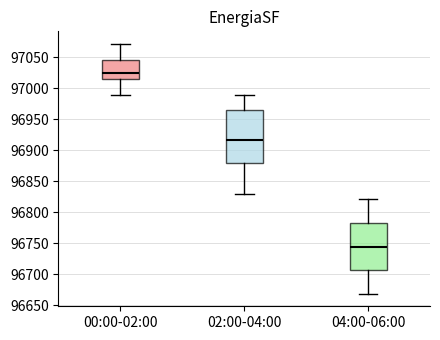

Reading left to right, transcribe this box plot: for each box, give where its median line is, the range the box spans, and where its two whiskers end, as read against the y-axis. The values are not printed on the chart, so give them approximately, as read against the axis.

00:00-02:00: median 97025, box 97015 to 97045, whiskers 96990 to 97070
02:00-04:00: median 96915, box 96880 to 96965, whiskers 96830 to 96990
04:00-06:00: median 96745, box 96705 to 96785, whiskers 96670 to 96820